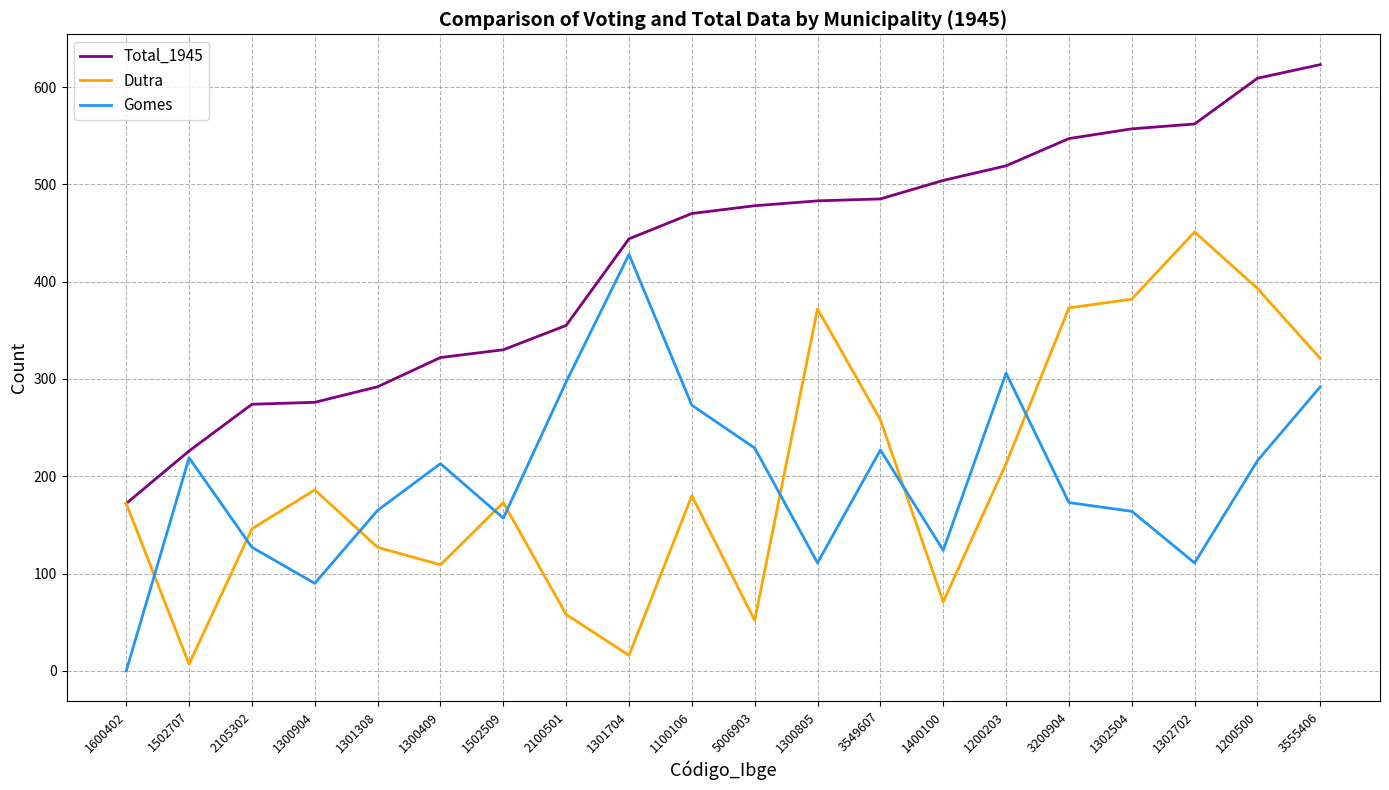

Where do Dutra and Gomes first cross each other?

1600402 and 1502707